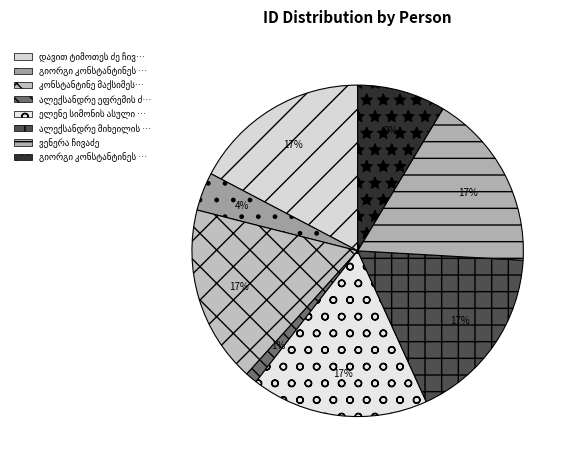

How many segments does this pie chart have?

8